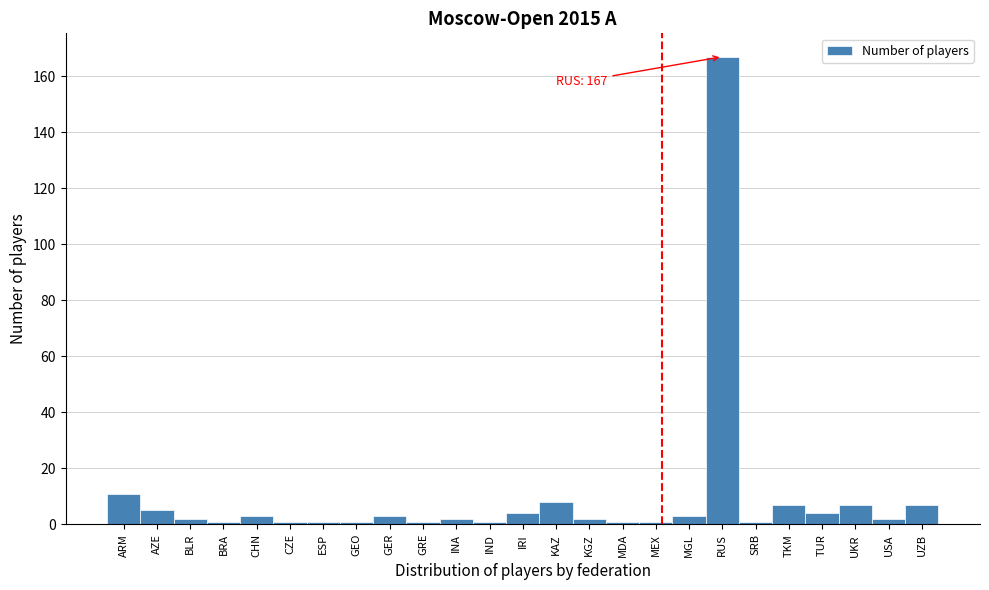

Reading left to right, what are all the values shown in this chart?

ARM=11	AZE=5	BLR=2	BRA=1	CHN=3	CZE=1	ESP=1	GEO=1	GER=3	GRE=1	INA=2	IND=1	IRI=4	KAZ=8	KGZ=2	MDA=1	MEX=1	MGL=3	RUS=167	SRB=1	TKM=7	TUR=4	UKR=7	USA=2	UZB=7